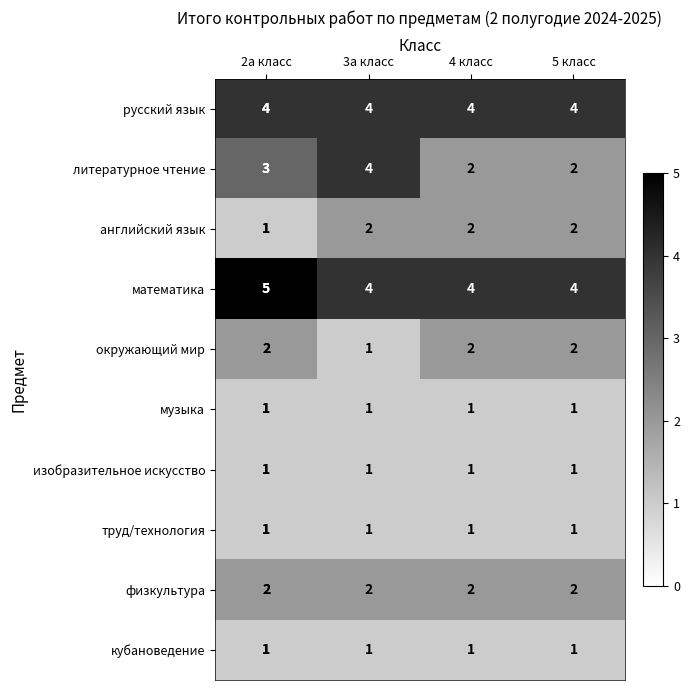

Which series has the largest total across all categories?

математика